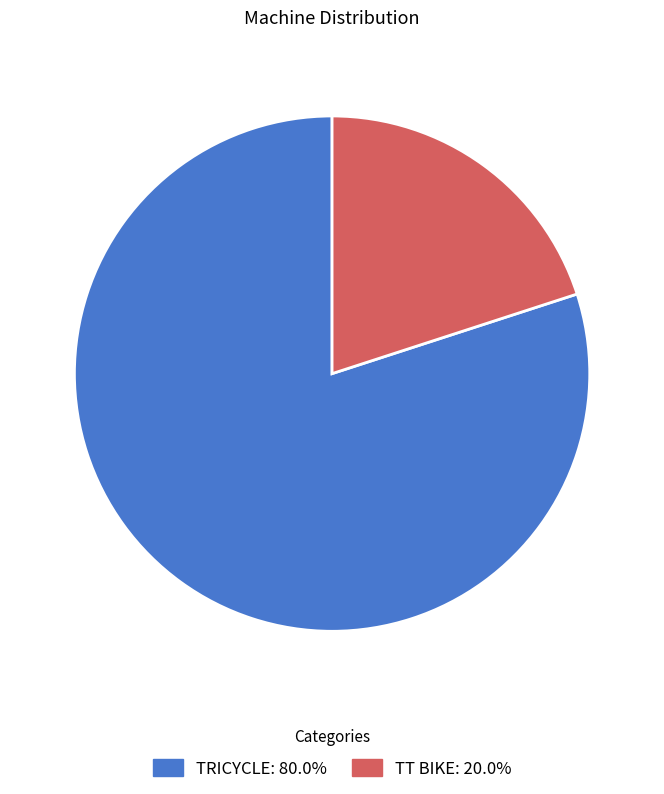

Do TT BIKE: 20.0% and TRICYCLE: 80.0% together represent more than half of the pie?

Yes